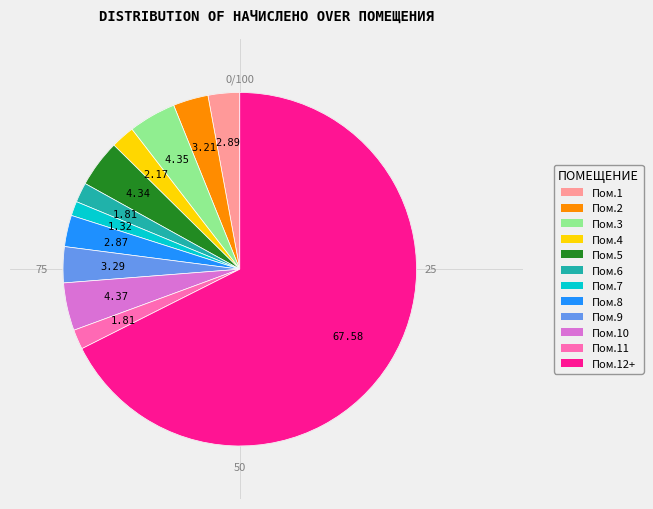

To the nearest percent, what portion does 11 represent?

2%